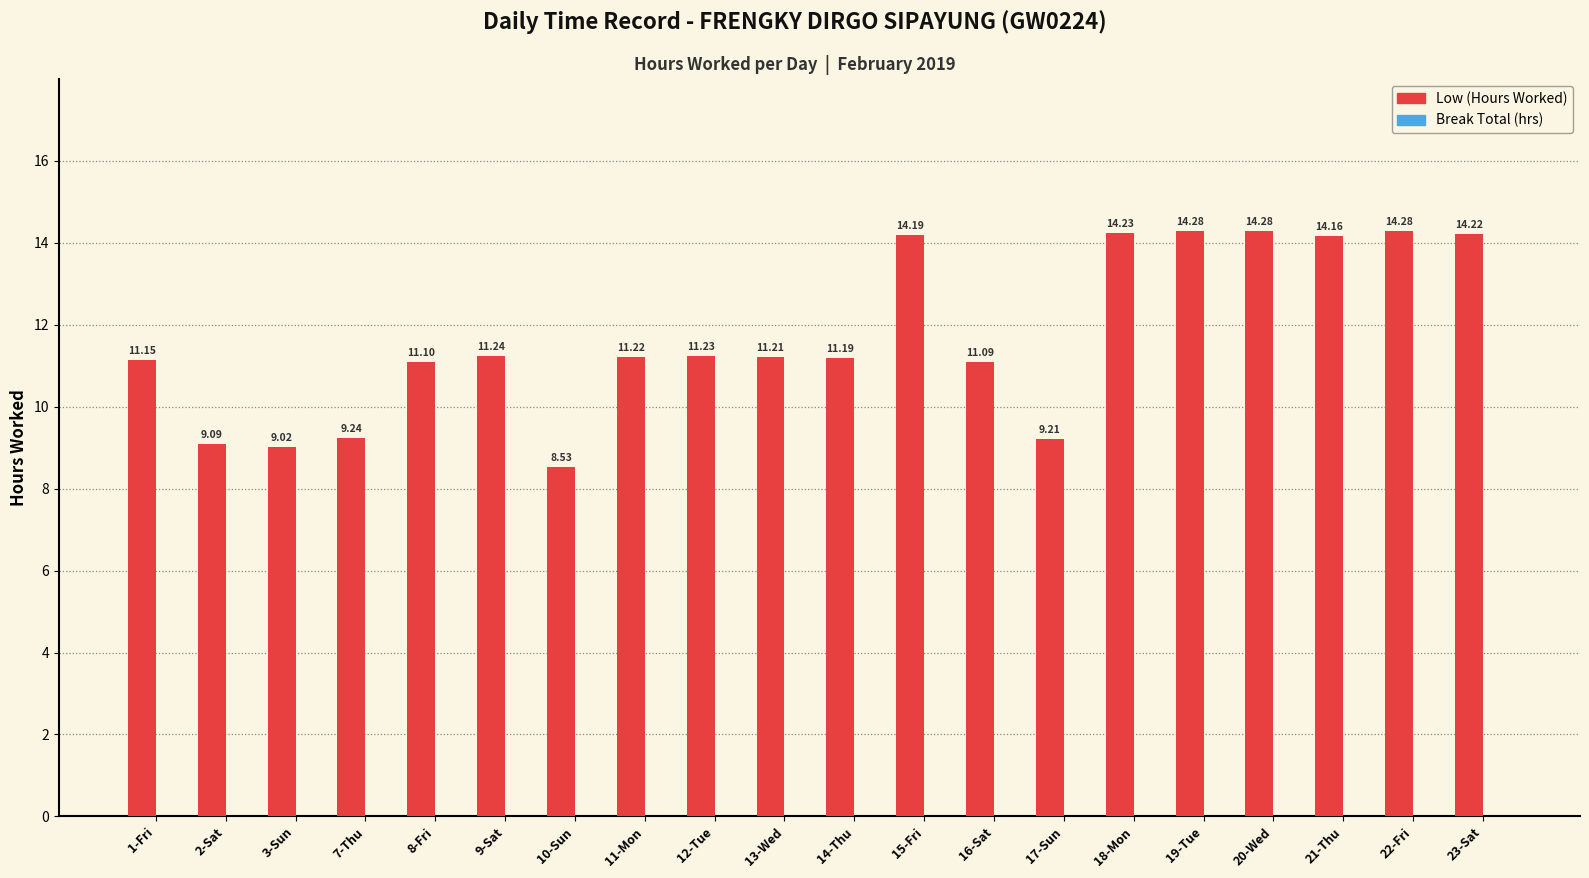

Approximately how many times larger is the value at 22-Fri compared to 9-Sat?

1.3